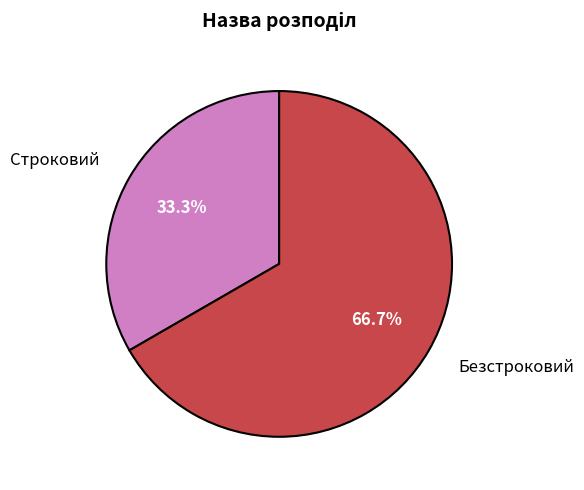

Count the number of slices in the pie.

2